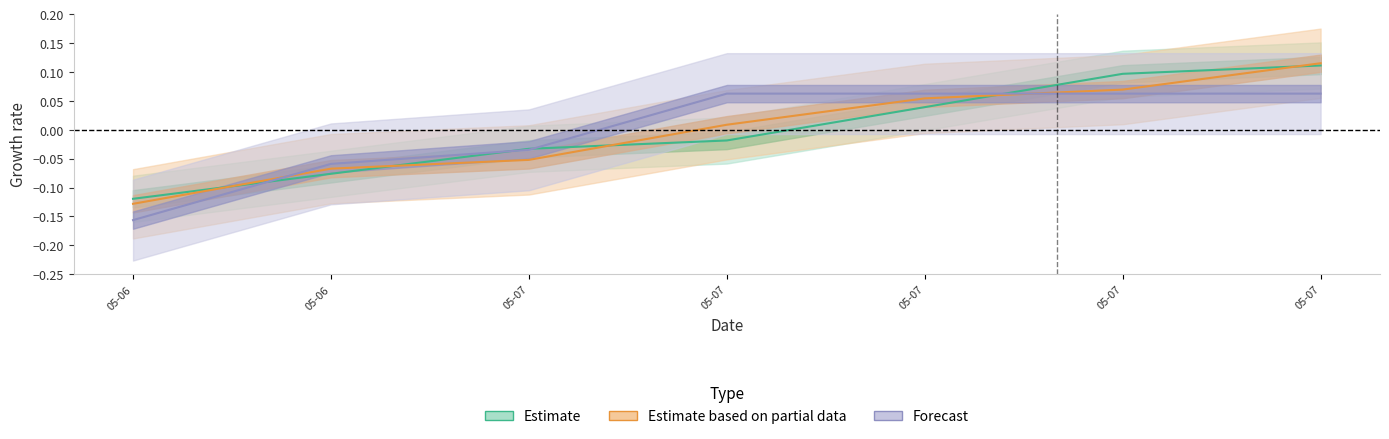

True or false: Forecast and Estimate based on partial data cross at least once.

True